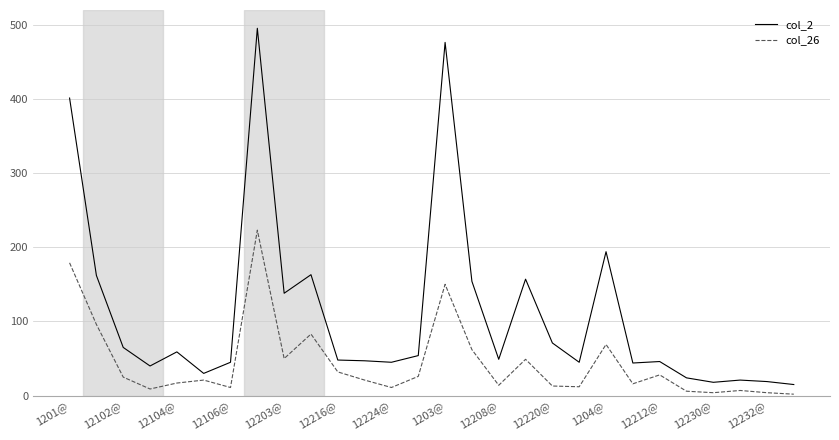

Rank the series by their maximum value, from lowest to highest.

col_26, col_2